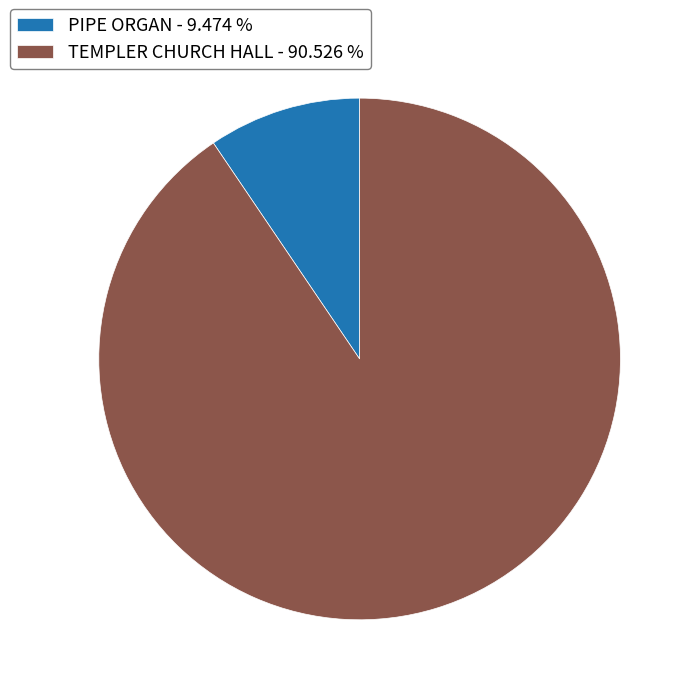

True or false: TEMPLER CHURCH HALL accounts for 78% of the total.

False